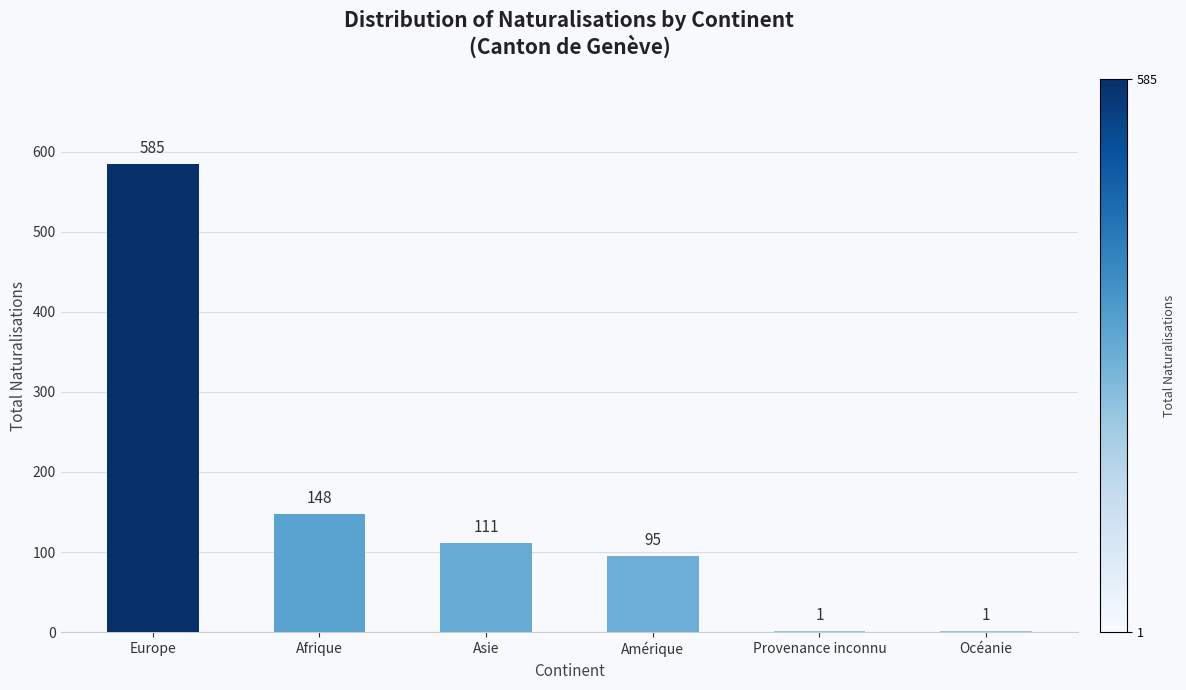

At which category does the chart reach its peak across all series?

Europe